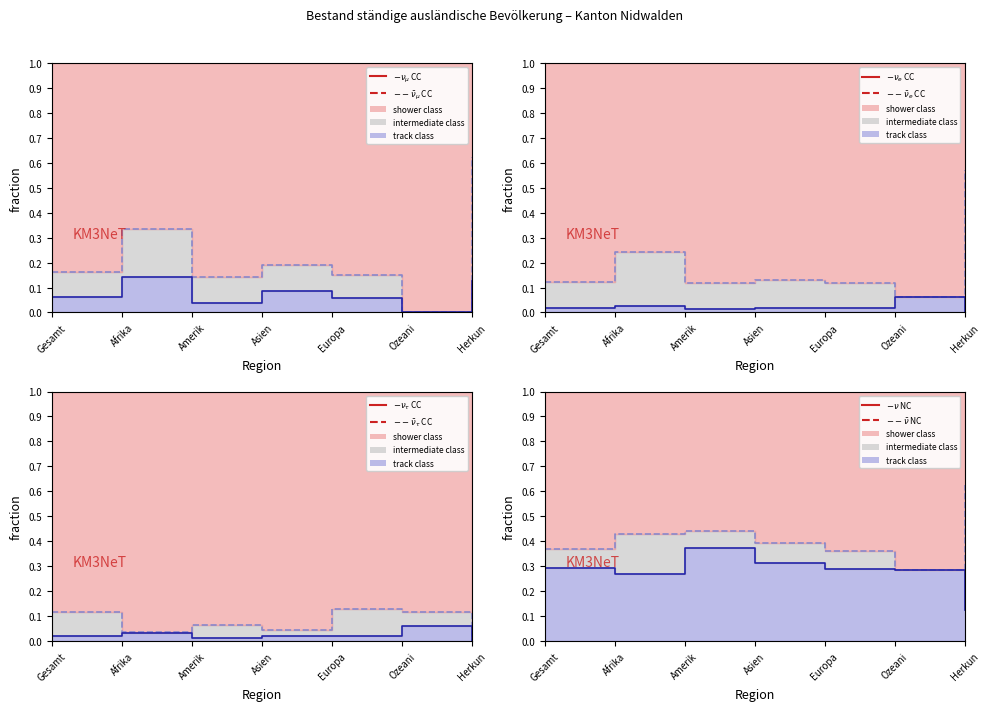

What is the total value across all series at Ozeani?

1.7